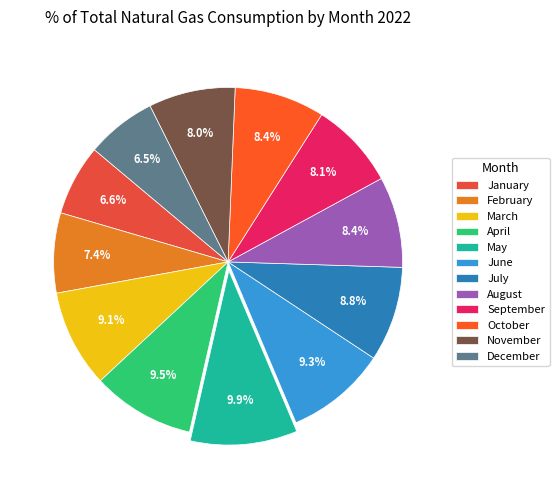

How much of the chart is everything except April?

90.5%